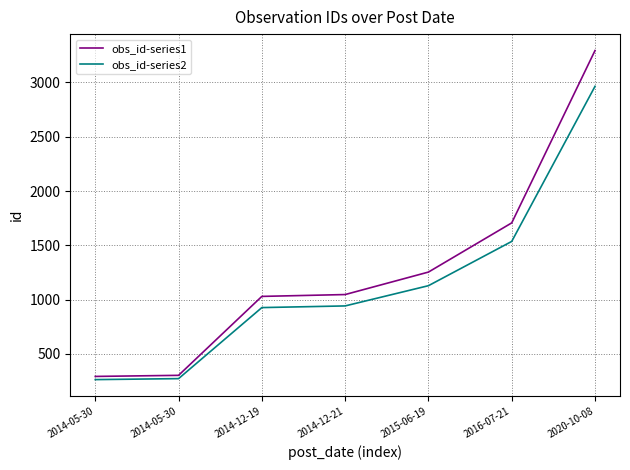

Reading left to right, list all the values displayed in this chart.

obs_id-series1: 2014-05-30=293.0	2014-05-30=303.0	2014-12-19=1030.0	2014-12-21=1047.0	2015-06-19=1254.0	2016-07-21=1707.0	2020-10-08=3294.0
obs_id-series2: 2014-05-30=263.7	2014-05-30=272.7	2014-12-19=927.0	2014-12-21=942.3	2015-06-19=1128.6	2016-07-21=1536.3	2020-10-08=2964.6